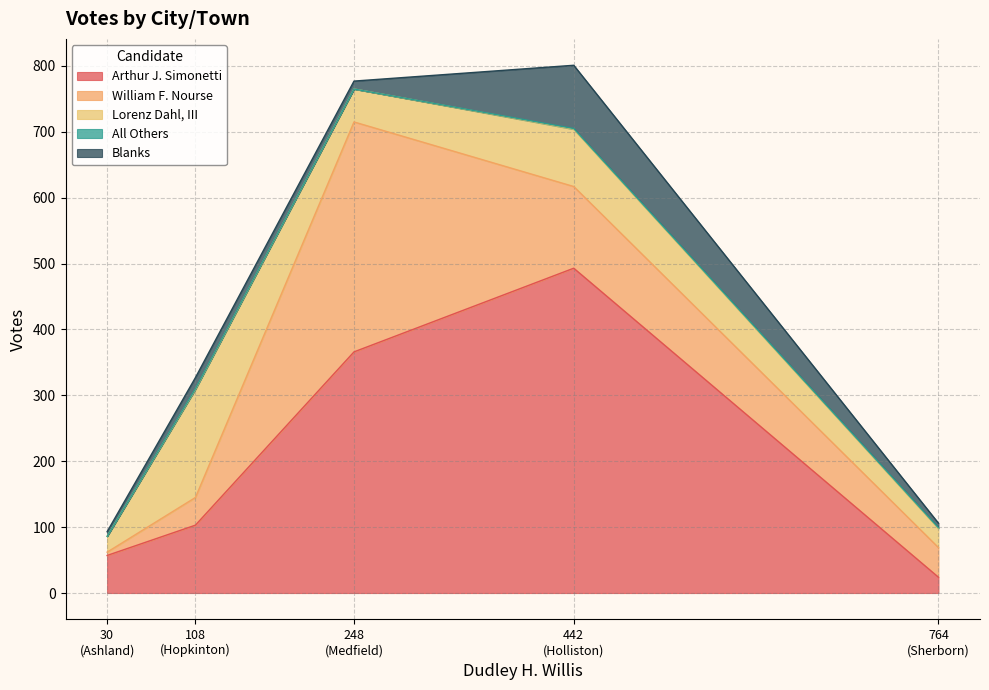

What is the lowest value of the Arthur J. Simonetti series?

24